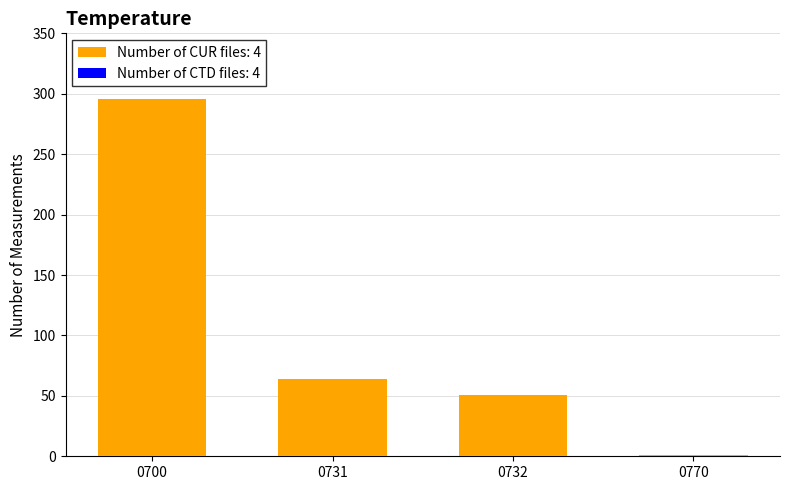

Are the bars grouped side by side (vs. stacked)?

Yes